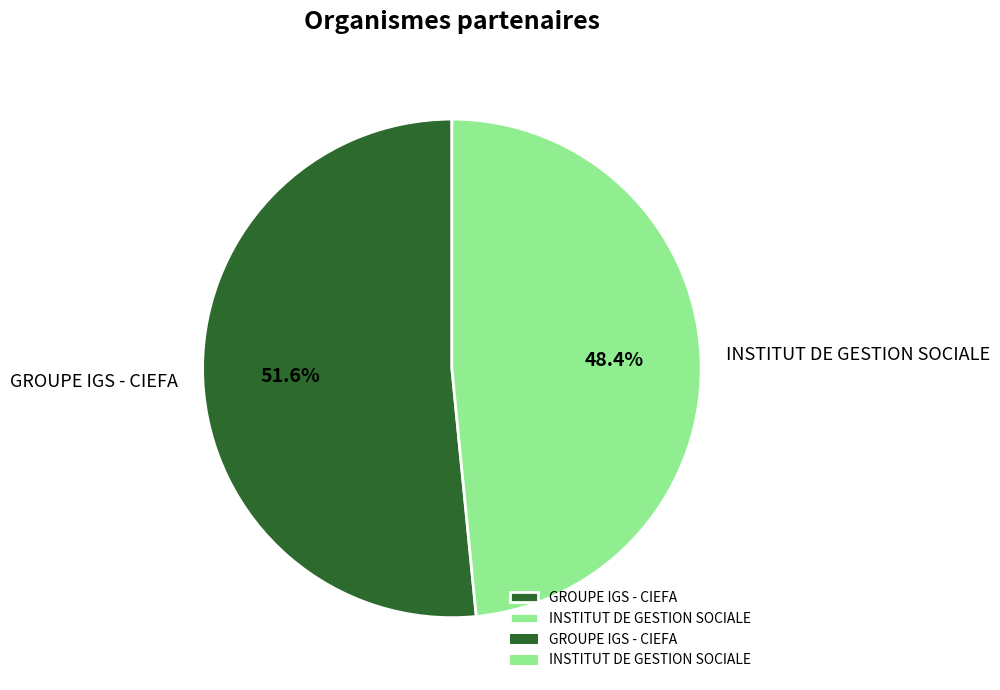

Which has a higher value, GROUPE IGS - CIEFA or INSTITUT DE GESTION SOCIALE?

GROUPE IGS - CIEFA